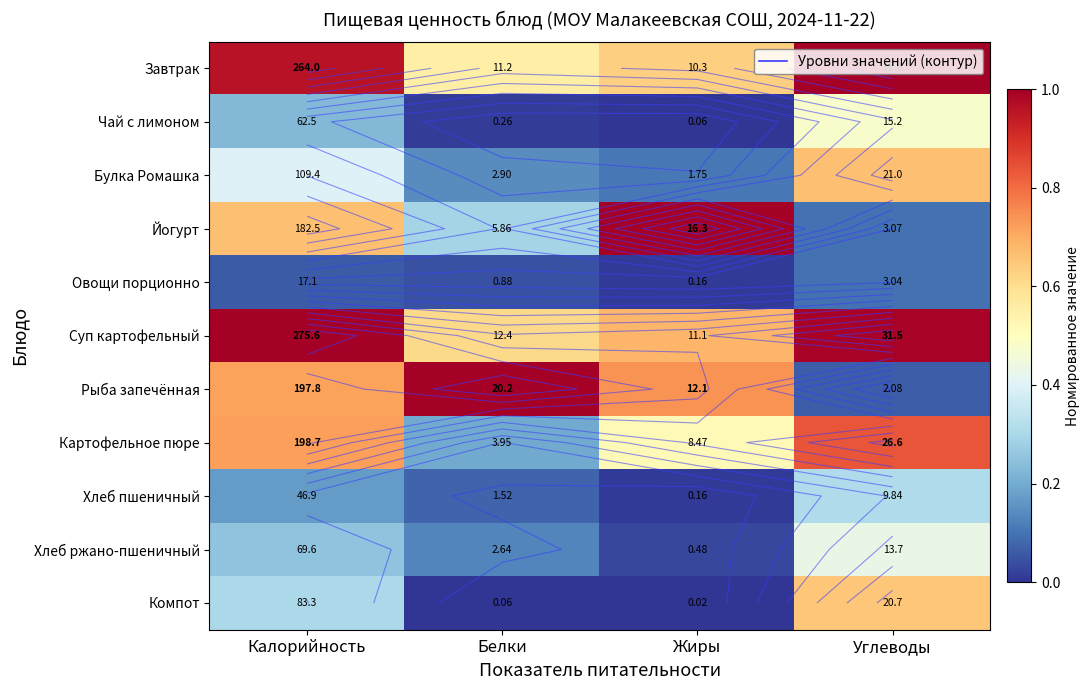

Which category has the highest value in the Картофельное пюре series?

Углеводы